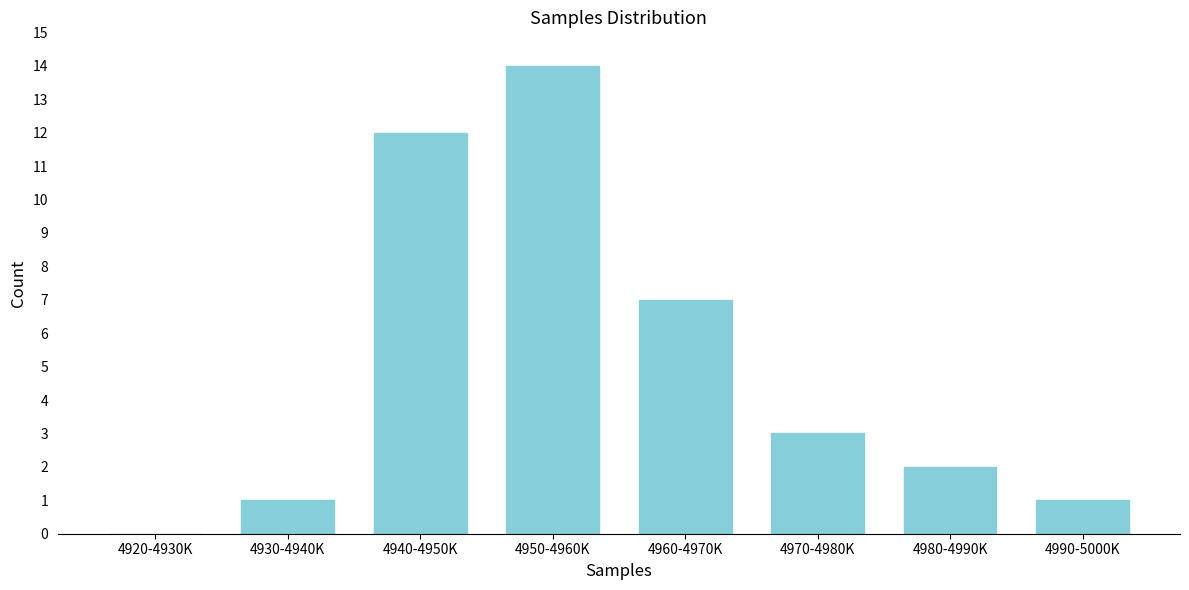

Reading left to right, transcribe all the data shown in this chart.

4920-4930K=0	4930-4940K=1	4940-4950K=12	4950-4960K=14	4960-4970K=7	4970-4980K=3	4980-4990K=2	4990-5000K=1